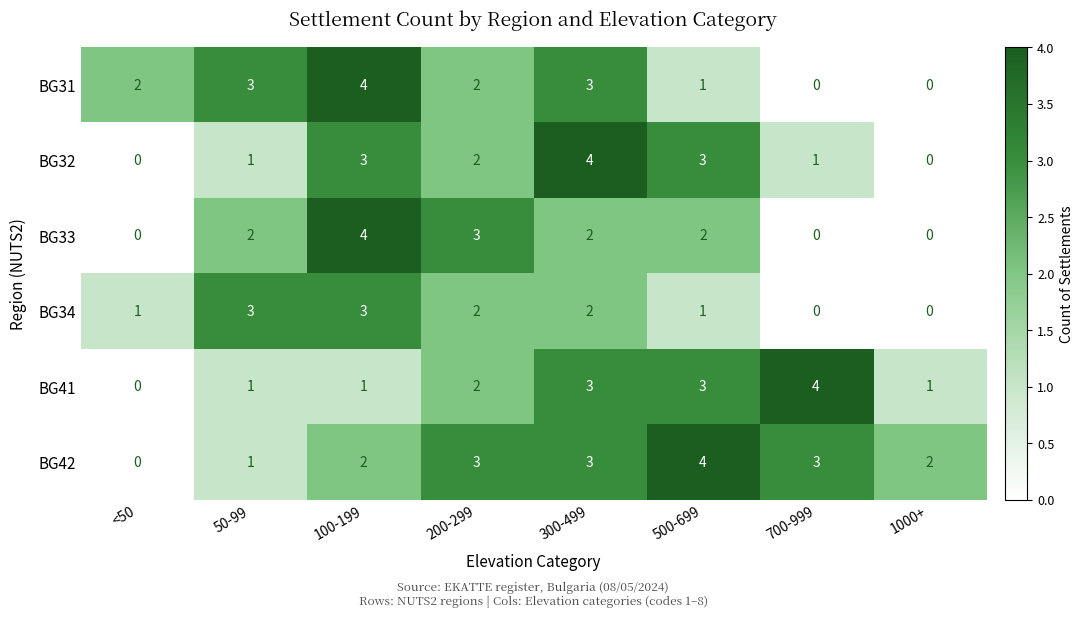

Which series has the largest total across all categories?

BG42